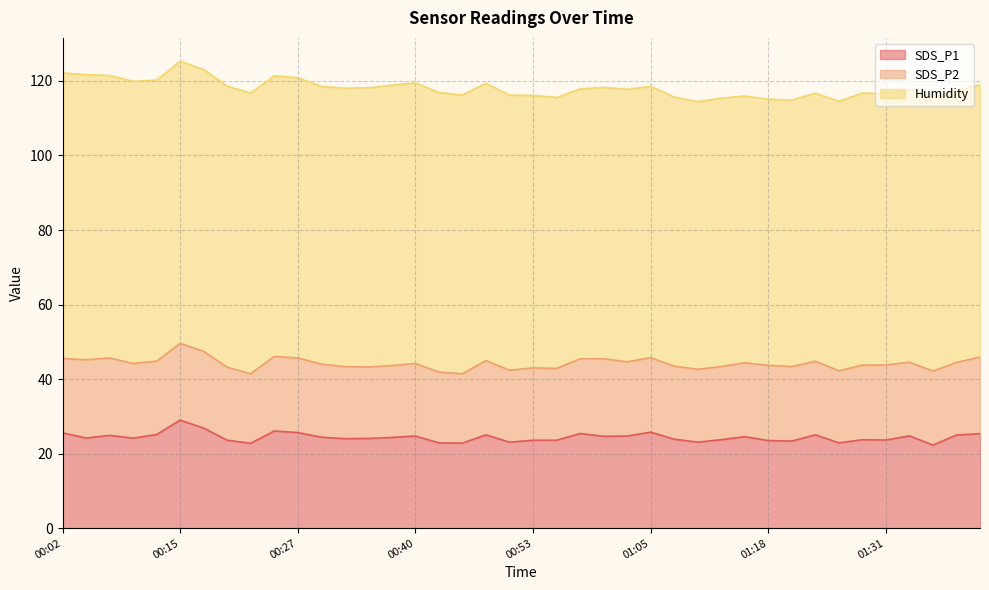

The value of SDS_P1 at 00:37 is 42.9. True or false?

False